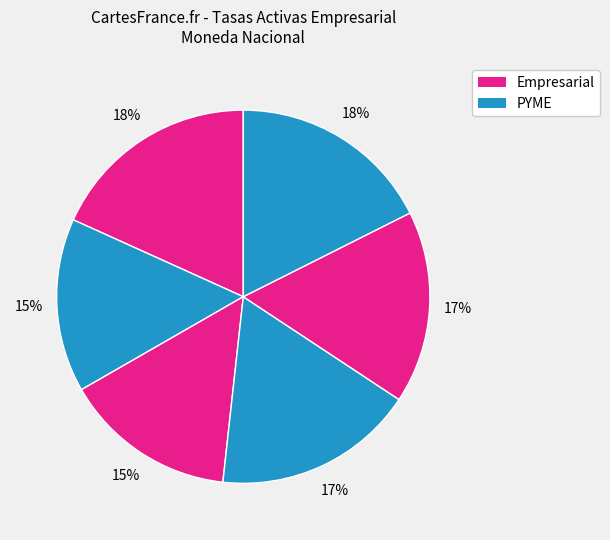

How many slices are in this pie chart?

6